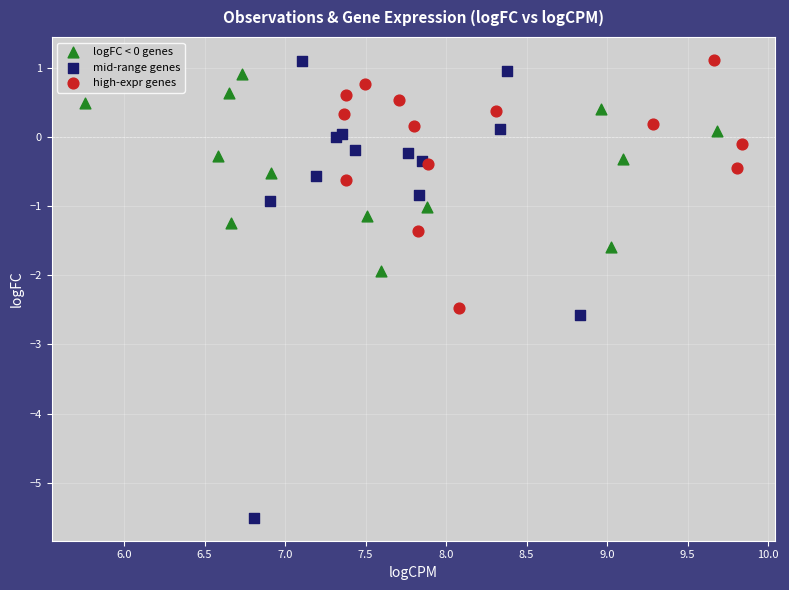

Which series has the largest Y range (max minus min)?

mid-range genes